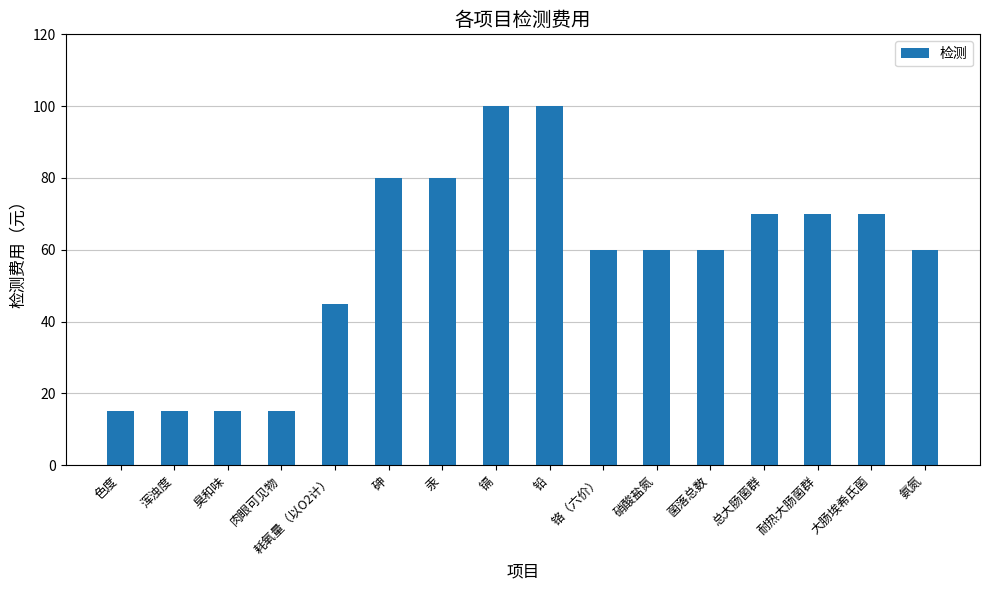

What is the label of the 15th bar from the right?

浑浊度